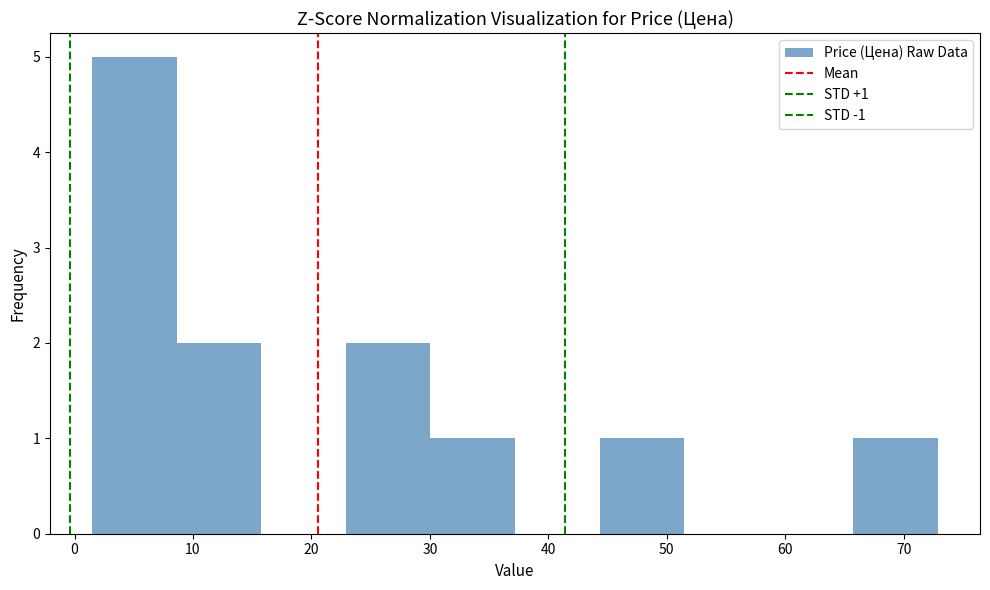

Which range on the x-axis has the tallest bar?

2 to 9